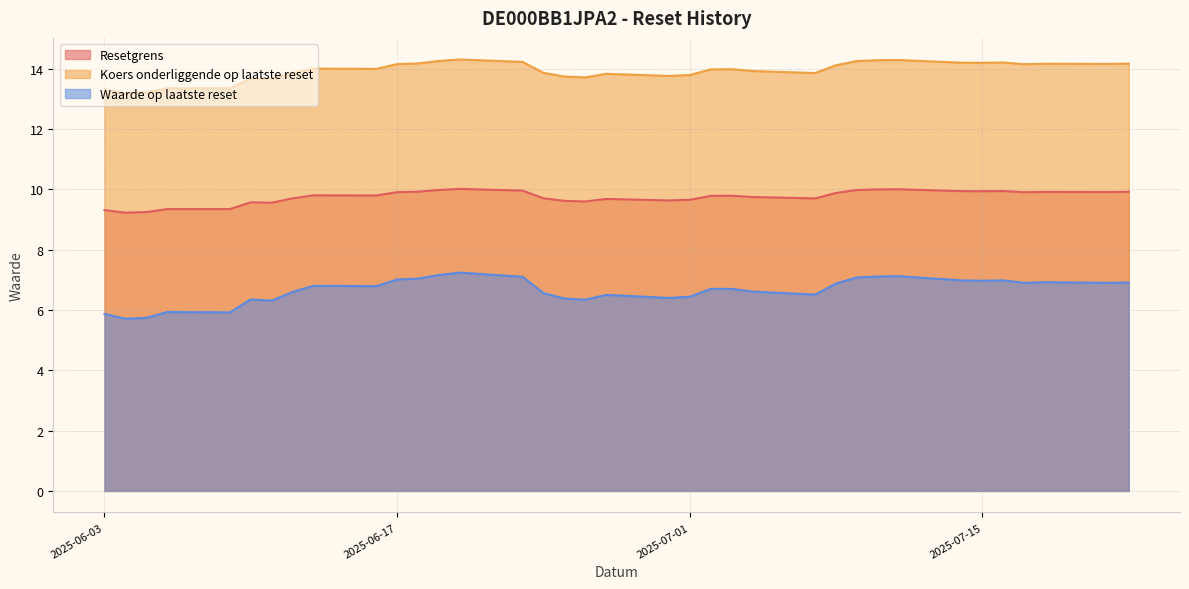

What is the greatest value displayed?

14.3